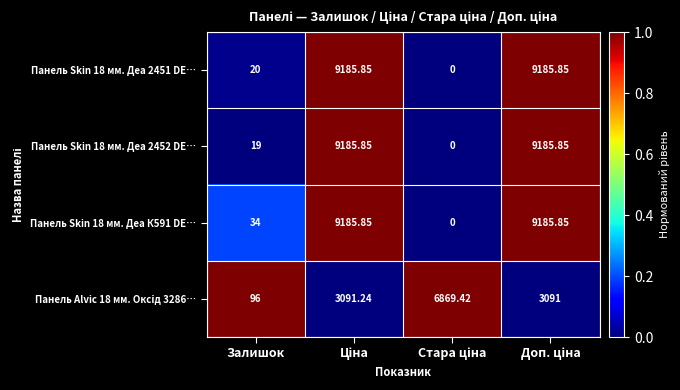

Where is Панель Skin 18 мм. Деа 2451 DE… nearest to the value 4592?

Залишок